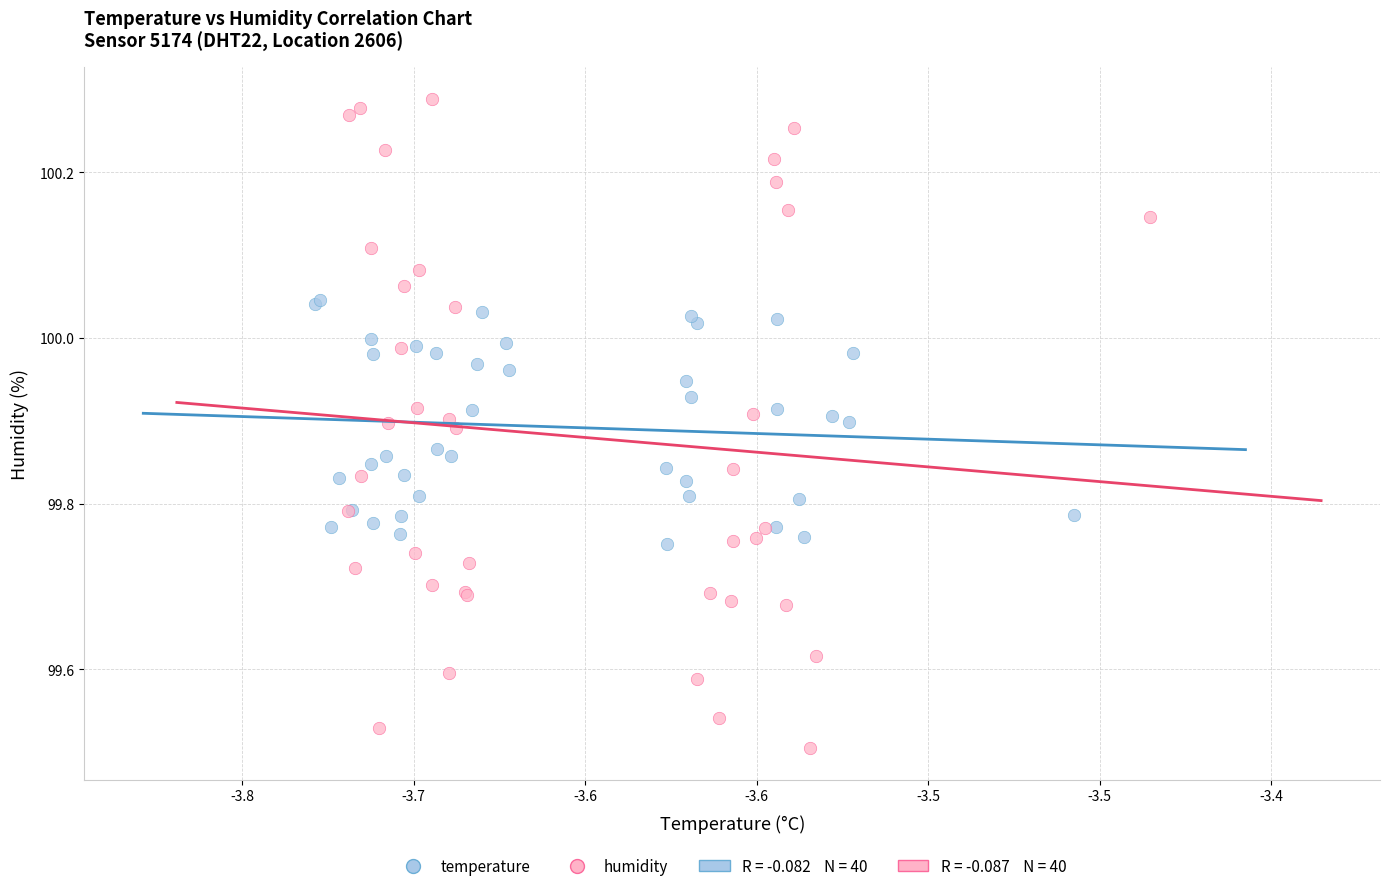

Which series contains the highest Y value?

humidity